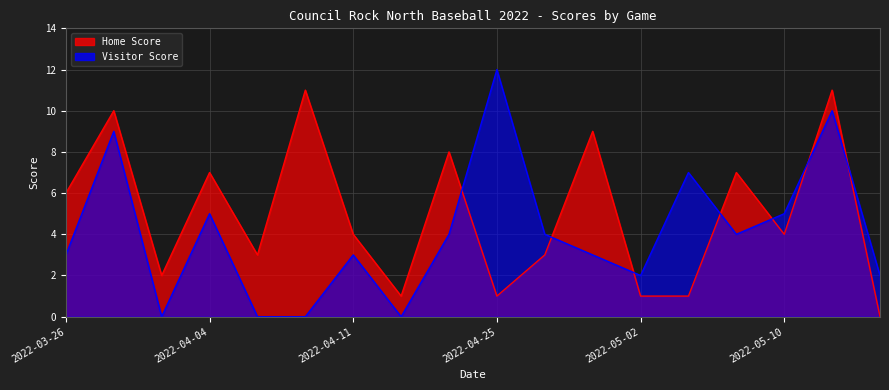

List the series in order of their overall mean, highest first.

Home Score, Visitor Score